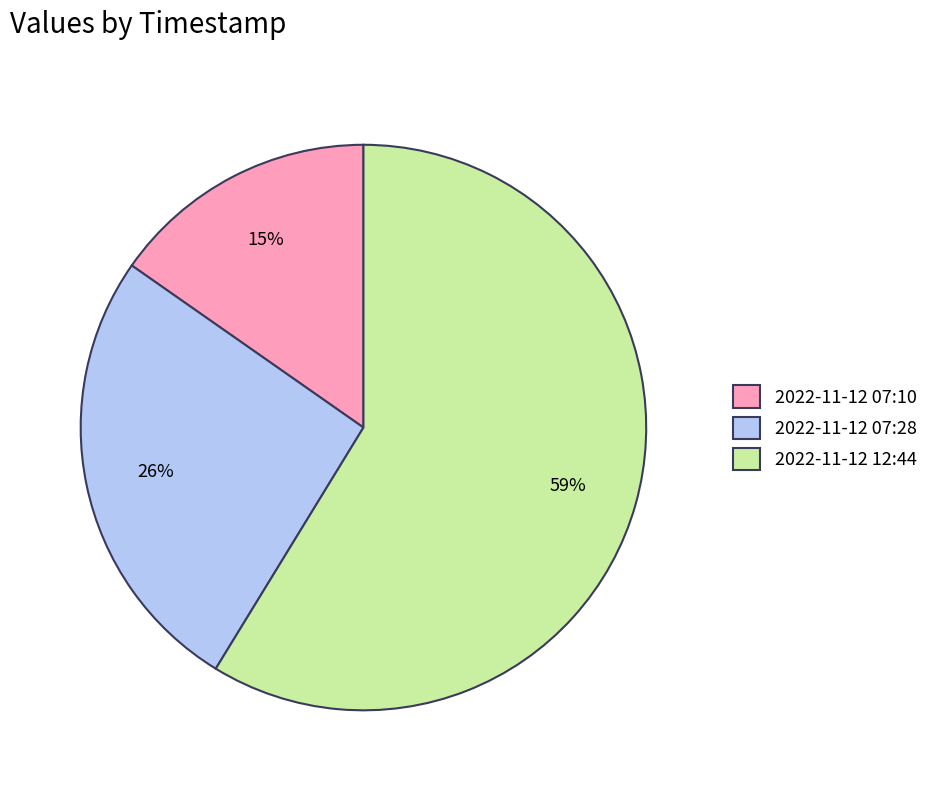

Is it true that 2022-11-12 07:28 is 15% of the pie?

False